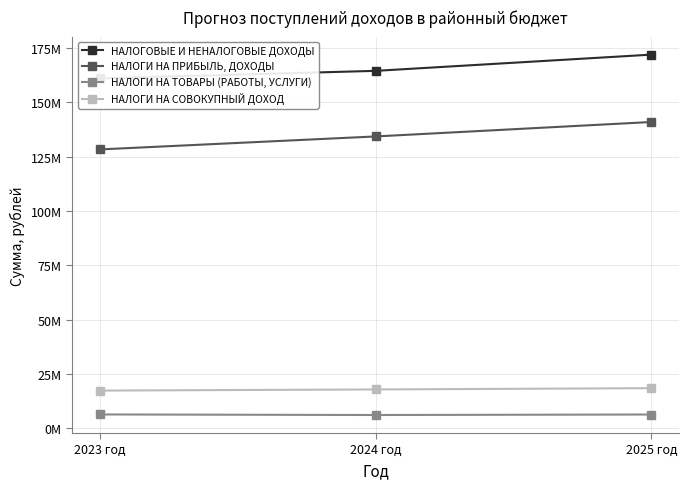

Which series has the largest total across all categories?

НАЛОГОВЫЕ И НЕНАЛОГОВЫЕ ДОХОДЫ